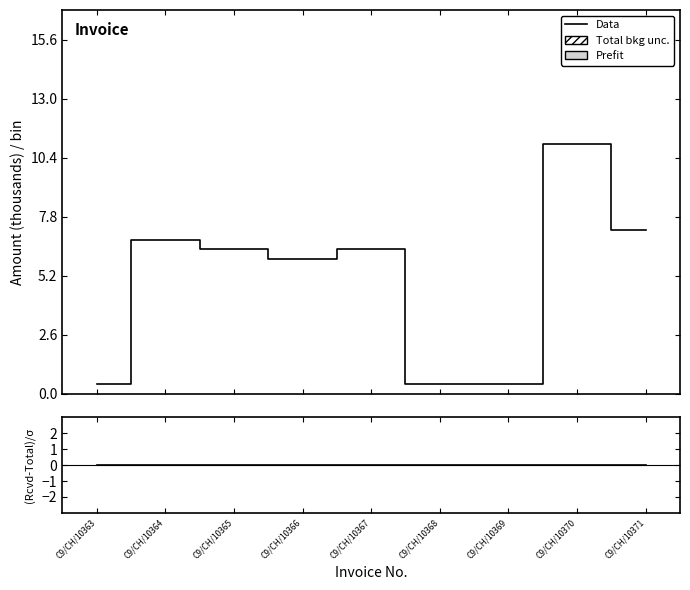

Which series changed the most between C9/CH/10366 and C9/CH/10369?

Data